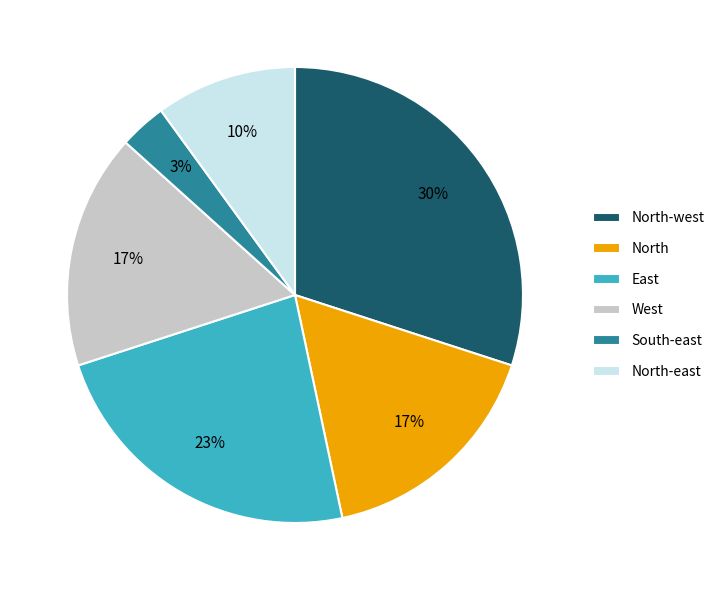

How many segments does this pie chart have?

6